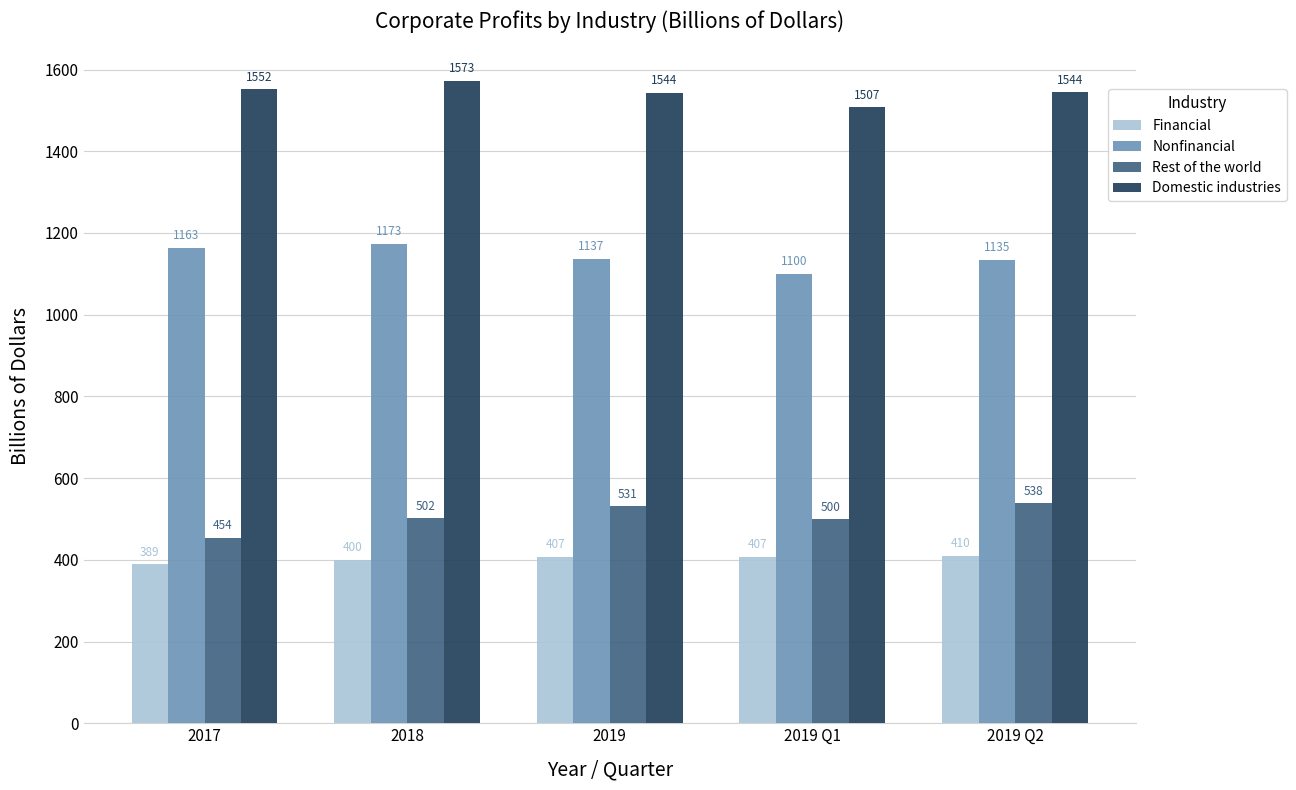

At 2018, list the series in order from largest to smallest.

Domestic industries, Nonfinancial, Rest of the world, Financial